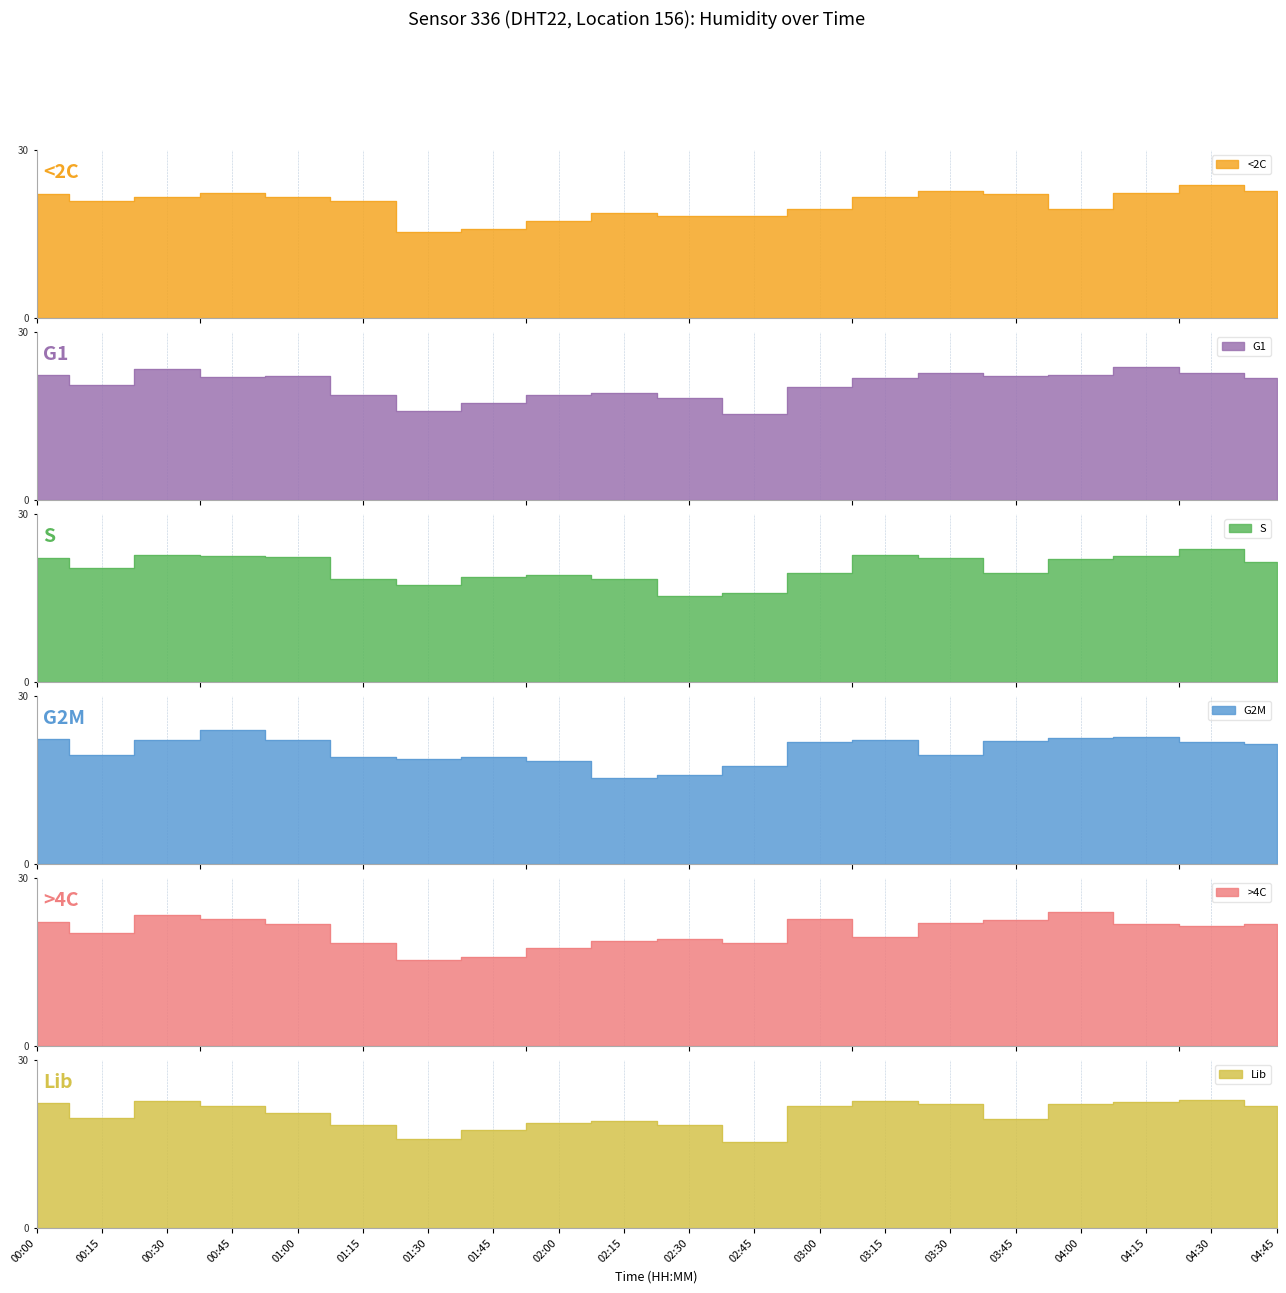

How many data points in G1 are above 21?

11